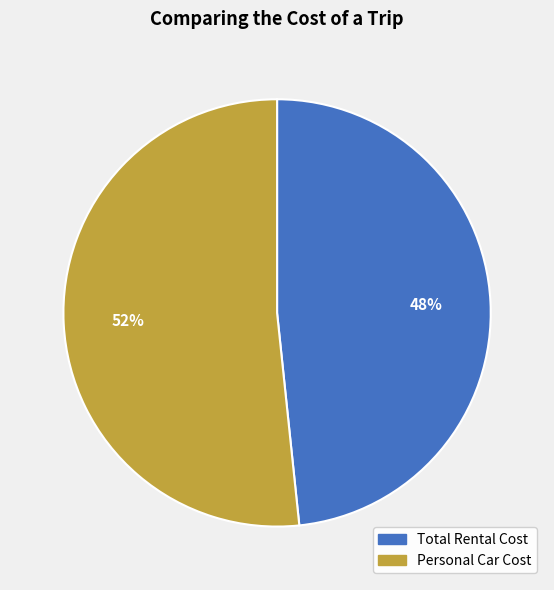

Is the sum of Personal Car Cost and Total Rental Cost greater than half?

Yes